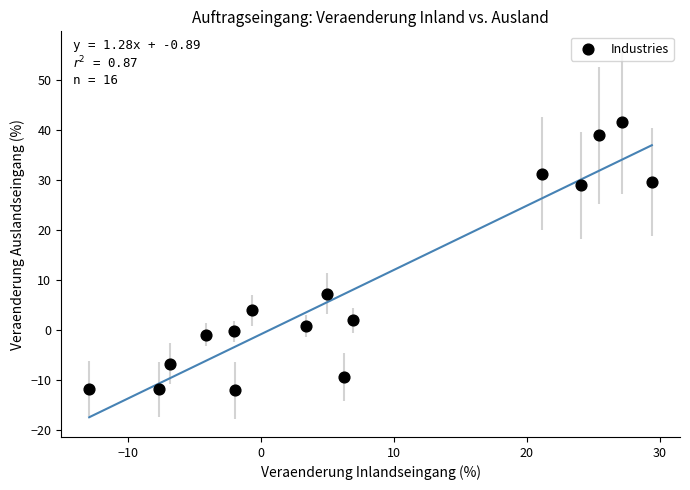

What is the range of Y values (max minus min)?

53.6